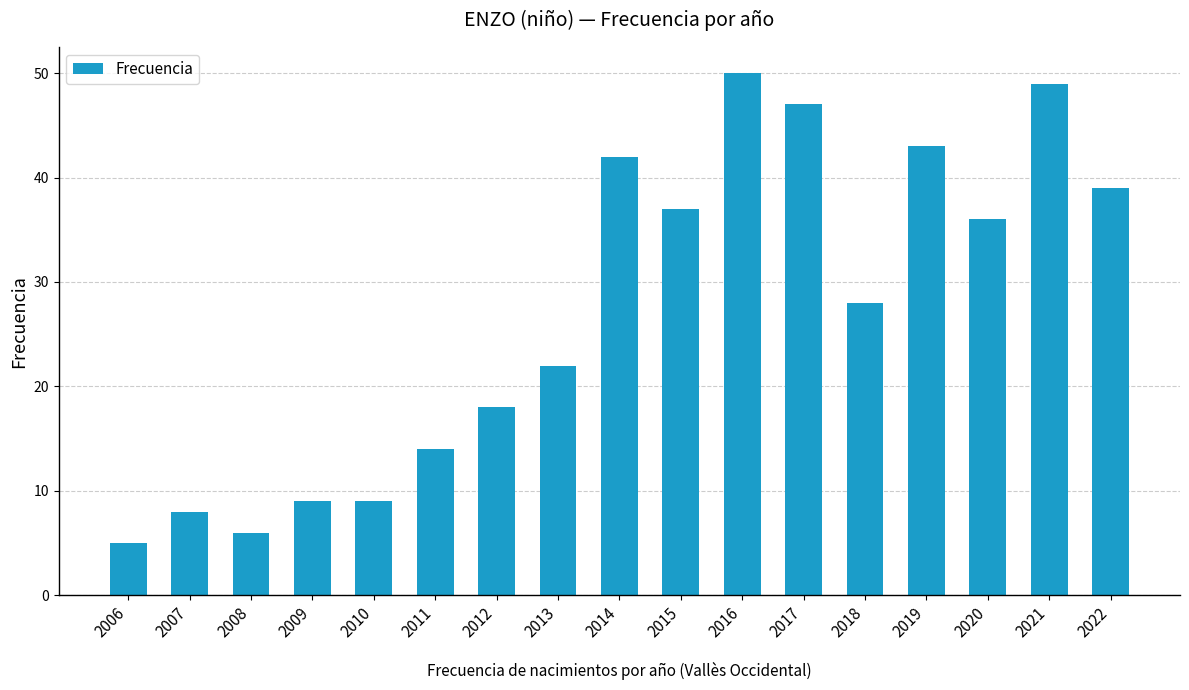

At which label is the value closest to 27?

2018